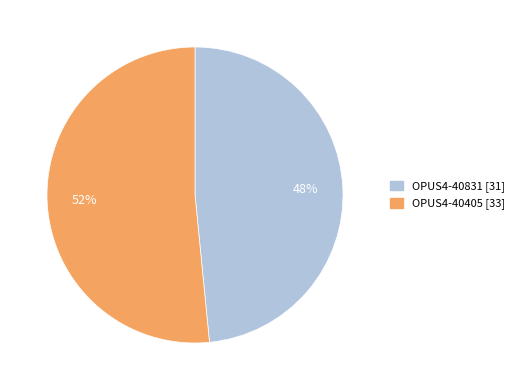

Approximately how many times larger is the value at OPUS4-40405 compared to OPUS4-40831?

1.1